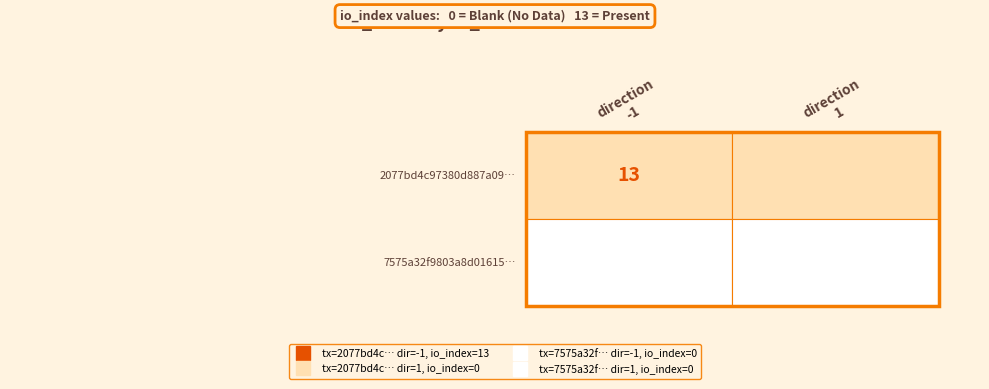

At which label does 2077bd4c97380d887a091dc2537eb9533e44350 reach its peak?

-1